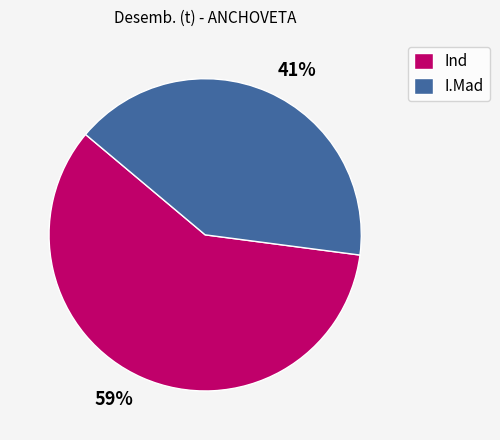

To the nearest percent, what percentage of the pie is Ind?

59%